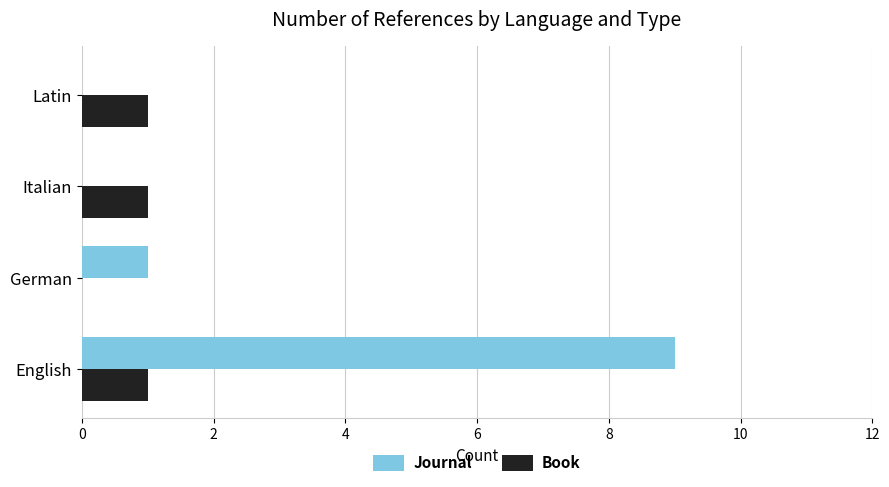

What are all the series names shown in the legend?

Journal, Book